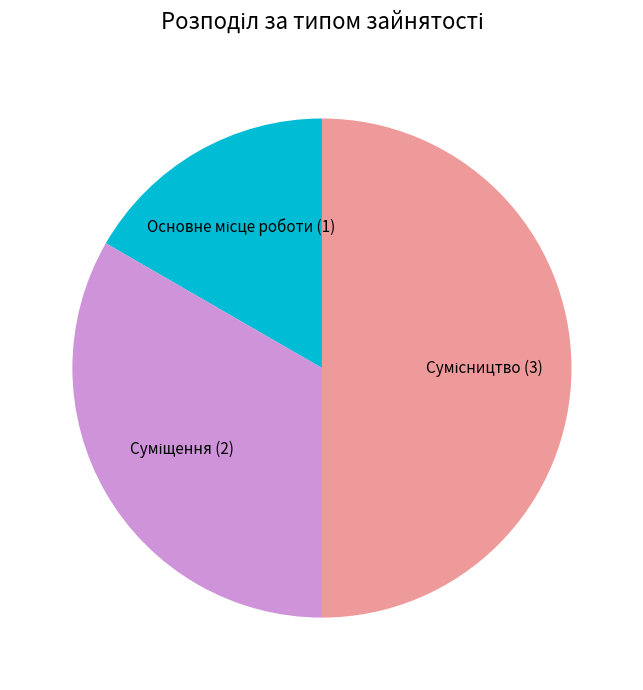

To the nearest percent, what percentage of the pie is Сумісництво?

50%